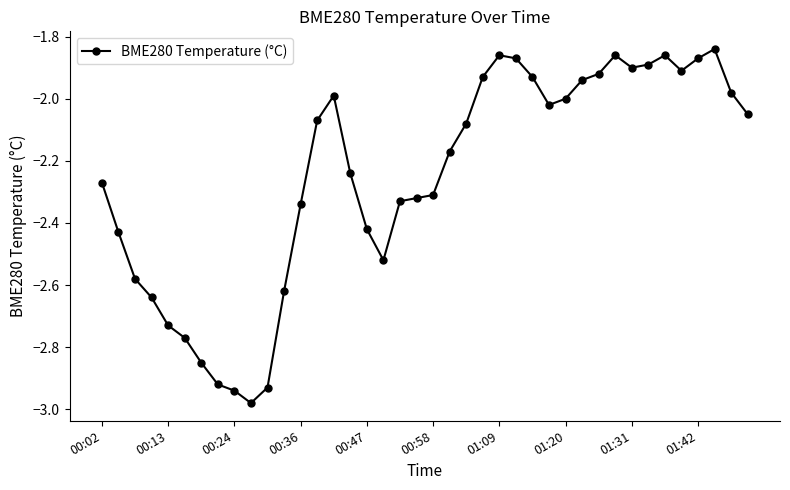

What is the sum of all values?

-90.1